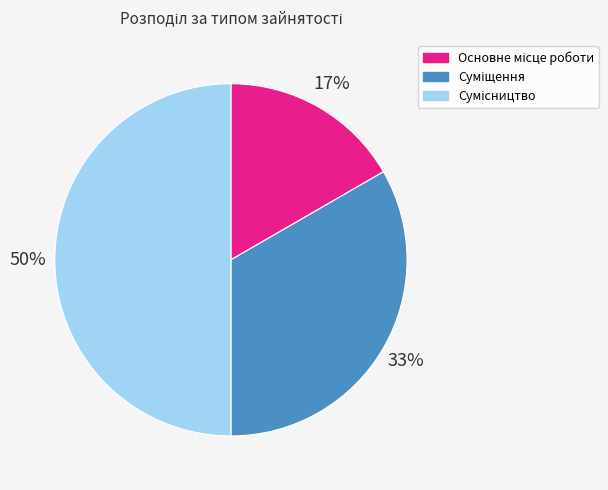

To the nearest percent, what is the difference between the largest and smallest slice percentages?

33%